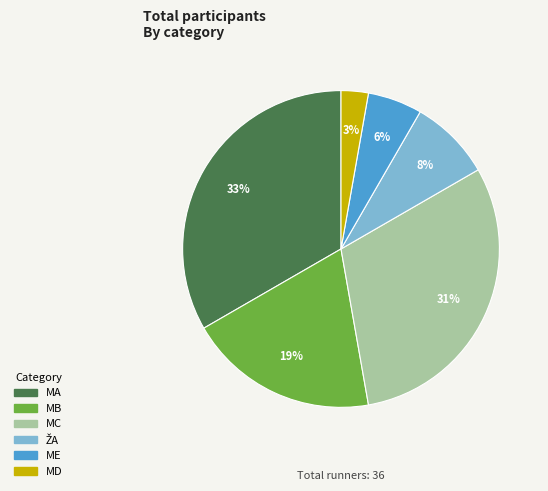

True or false: MB accounts for 19% of the total.

True